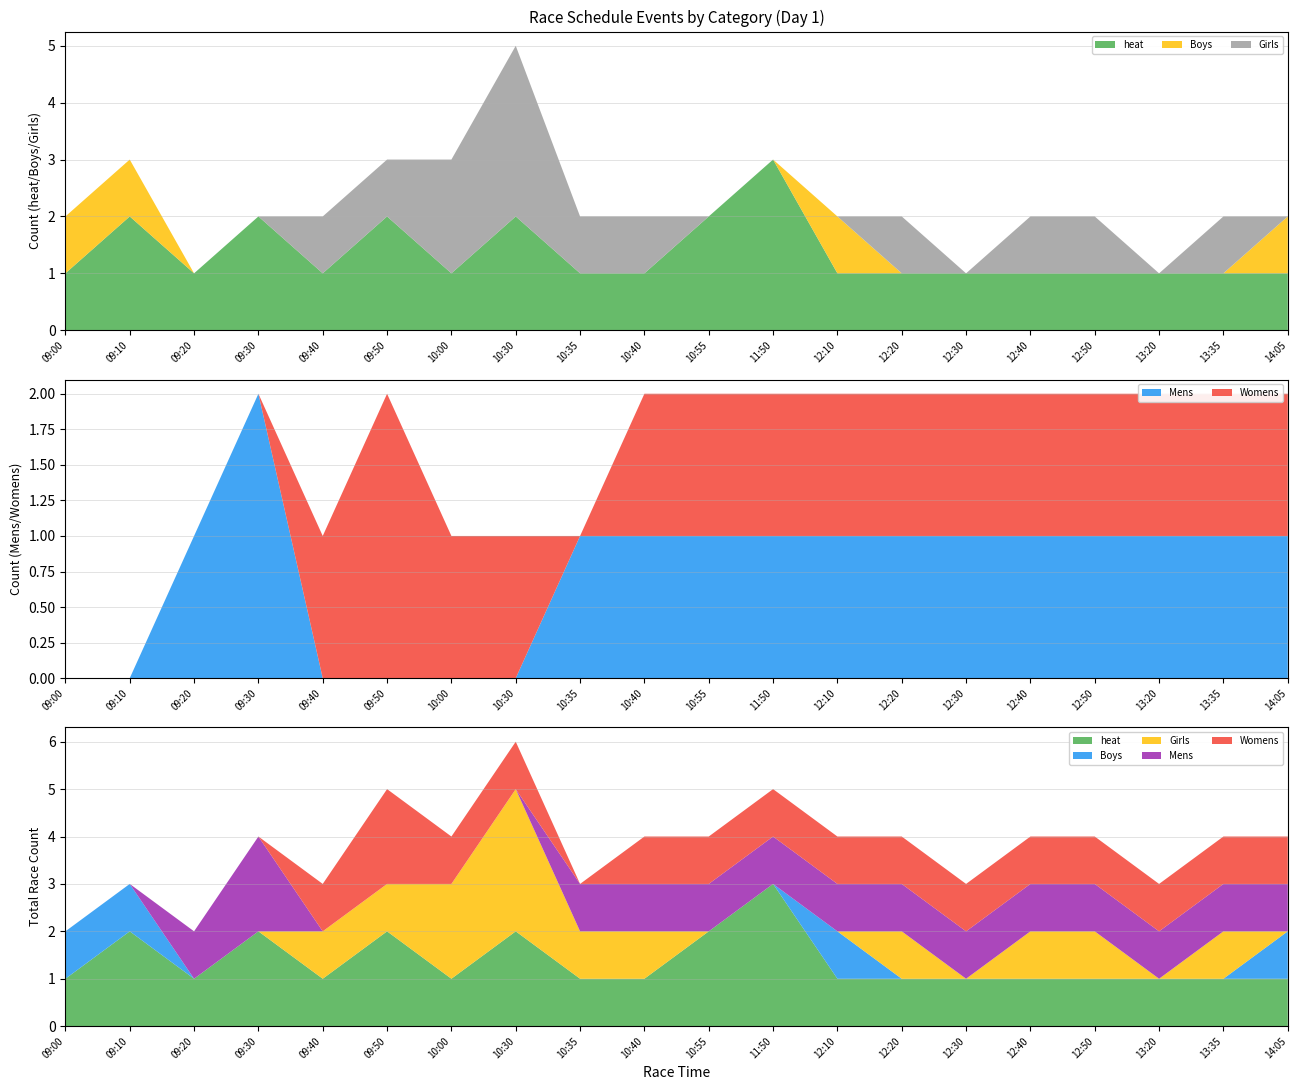

Reading right to left, extract all data points from this chart.

heat: 1	1	1	1	1	1	1	1	3	2	1	1	2	1	2	1	2	1	2	1
Boys: 1	0	0	0	0	0	0	1	0	0	0	0	0	0	0	0	0	0	1	1
Girls: 0	1	0	1	1	0	1	0	0	0	1	1	3	2	1	1	0	0	0	0
Mens: 1	1	1	1	1	1	1	1	1	1	1	1	0	0	0	0	2	1	0	0
Womens: 1	1	1	1	1	1	1	1	1	1	1	0	1	1	2	1	0	0	0	0